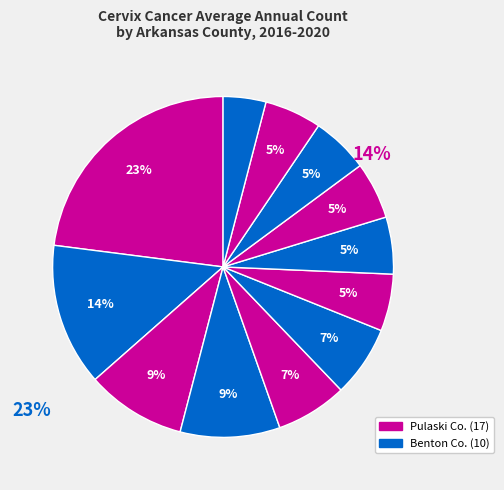

Rank the categories by value from highest to lowest.

Pulaski County, Benton County, Sebastian County, Craighead County, Garland County, Washington County, Saline County, Faulkner County, Miller County, White County, Crittenden County, Crawford County